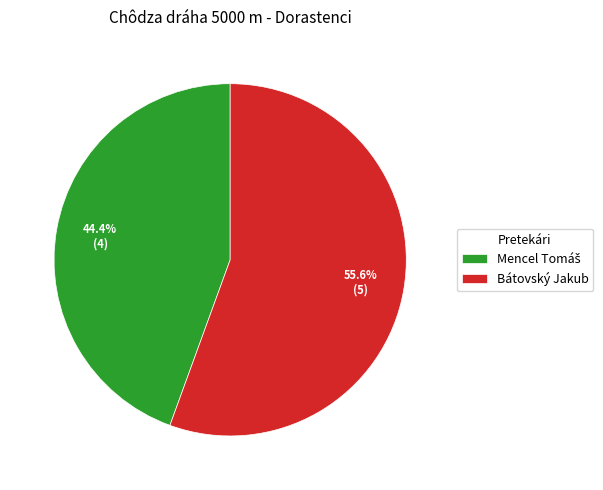

Which slice is the largest?

Bátovský Jakub